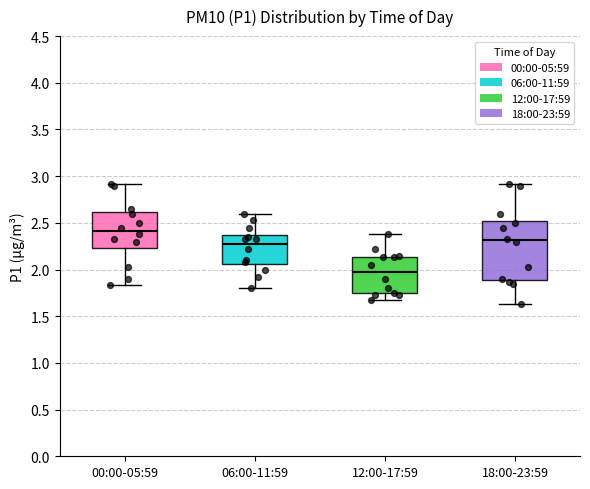

Which box's median line is the highest?

00:00-05:59